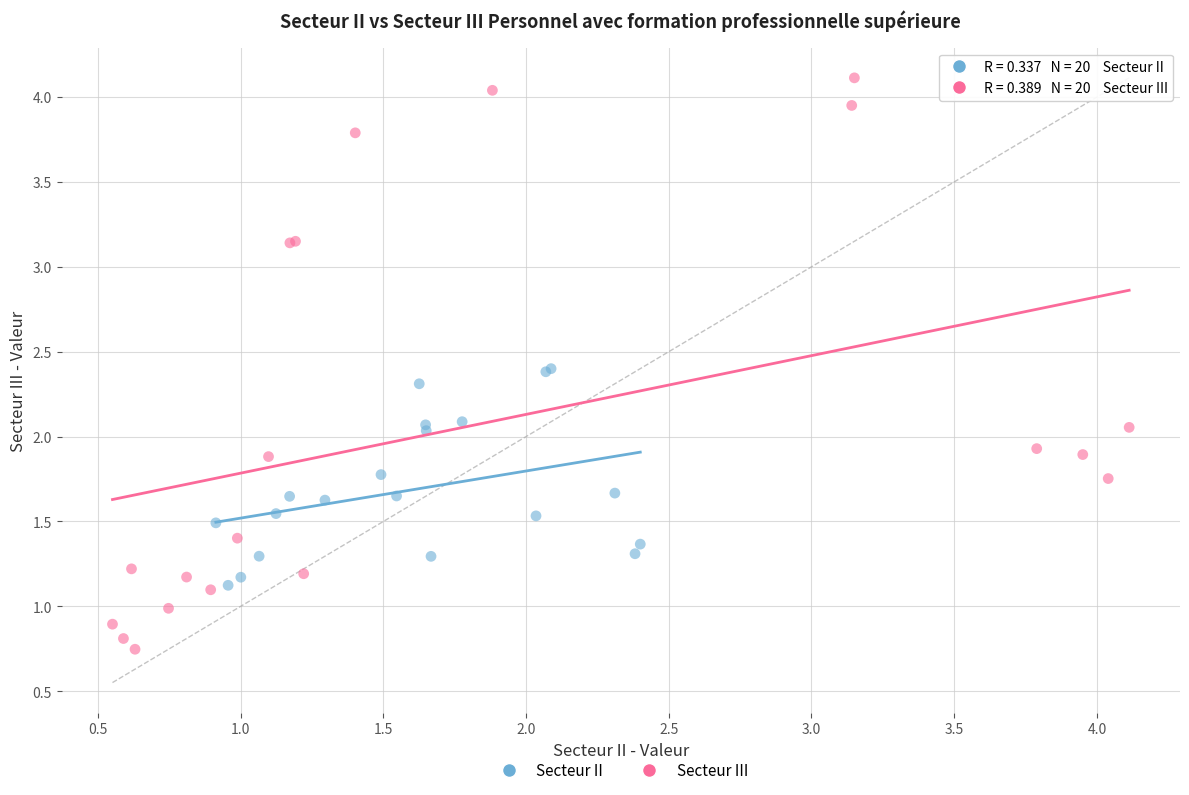

What are all the series names shown in the legend?

Secteur II, Secteur III